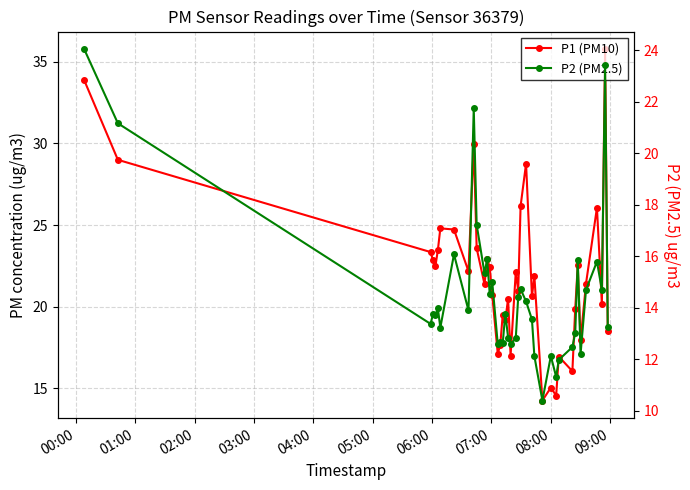

In P1 (PM10), how many points are higher than both neighbors (excluding endpoints)?

13